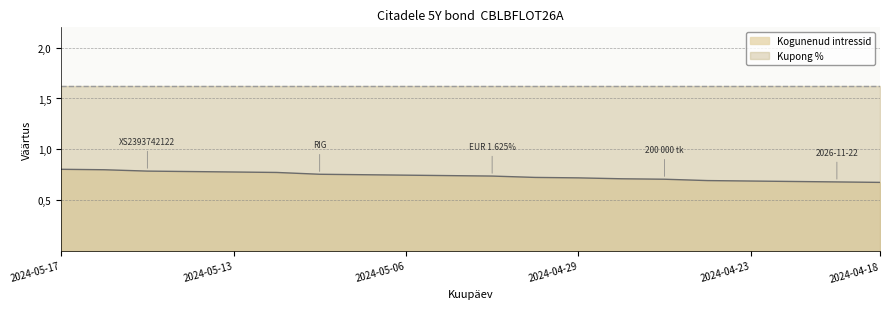

What is the difference between the second highest and minimum values?

0.1